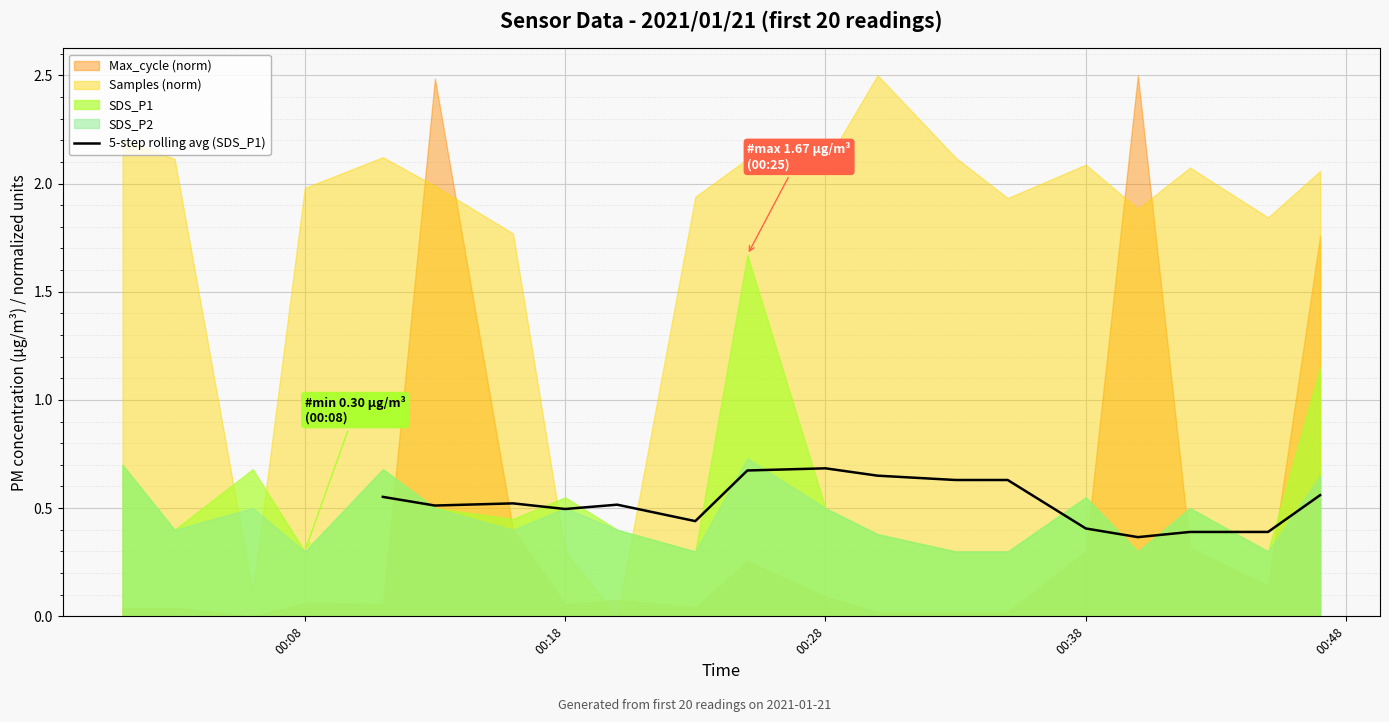

The 5-step rolling avg (SDS_P1) series shows 0.1 at 00:38. True or false?

False